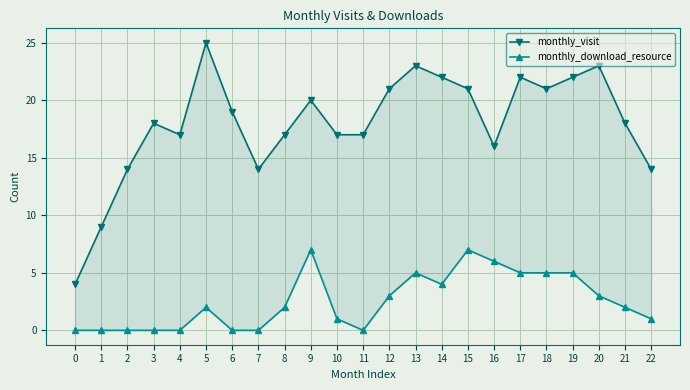

At which category does monthly_download_resource reach its first local peak?

5